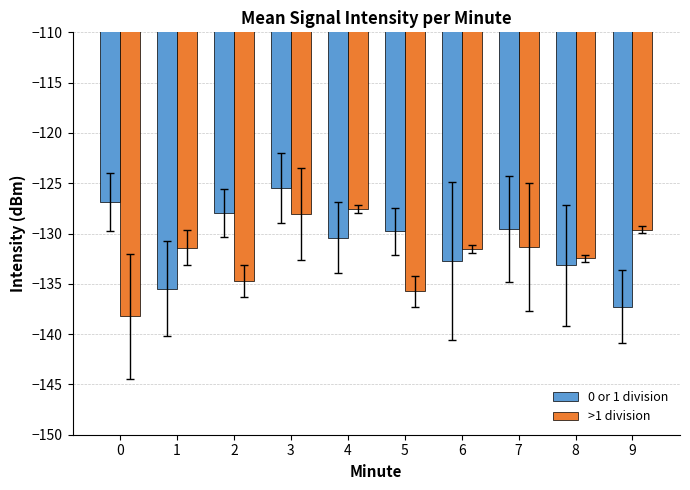

List the series in order of their peak value, highest first.

0 or 1 division, >1 division